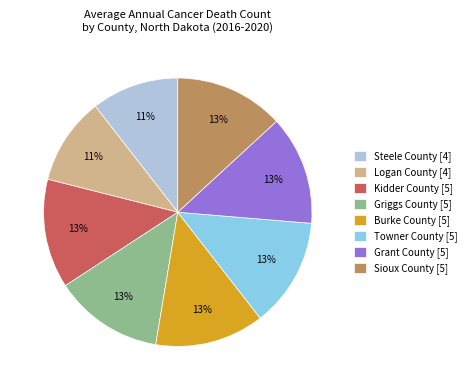

True or false: Griggs County [5] accounts for 13% of the total.

True